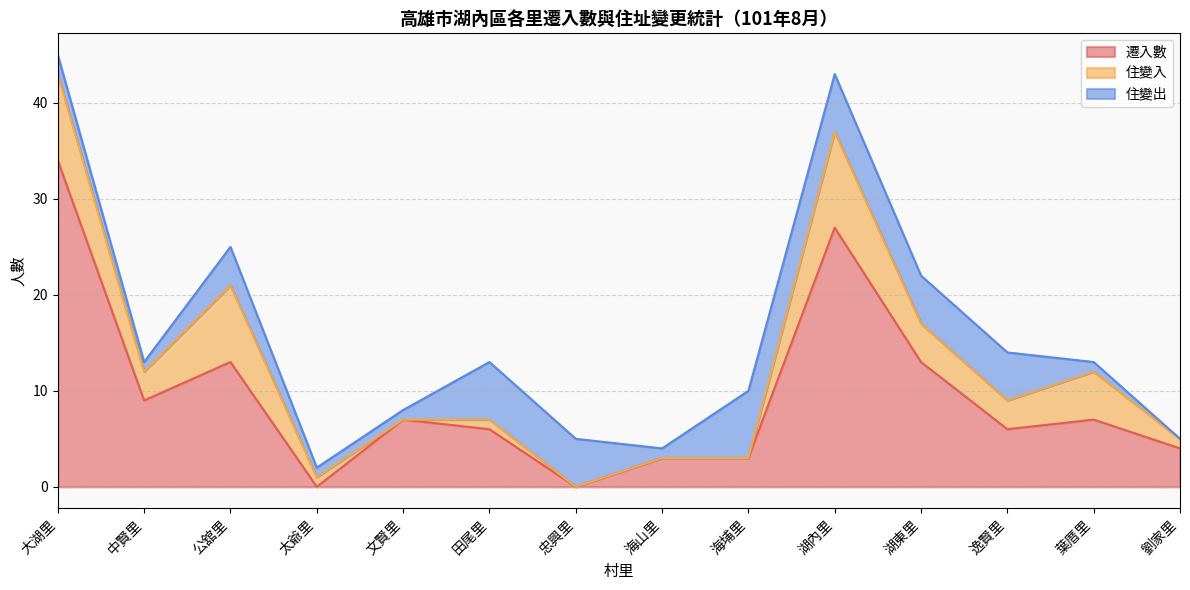

At which label is 住變入 closest to 5?

葉厝里